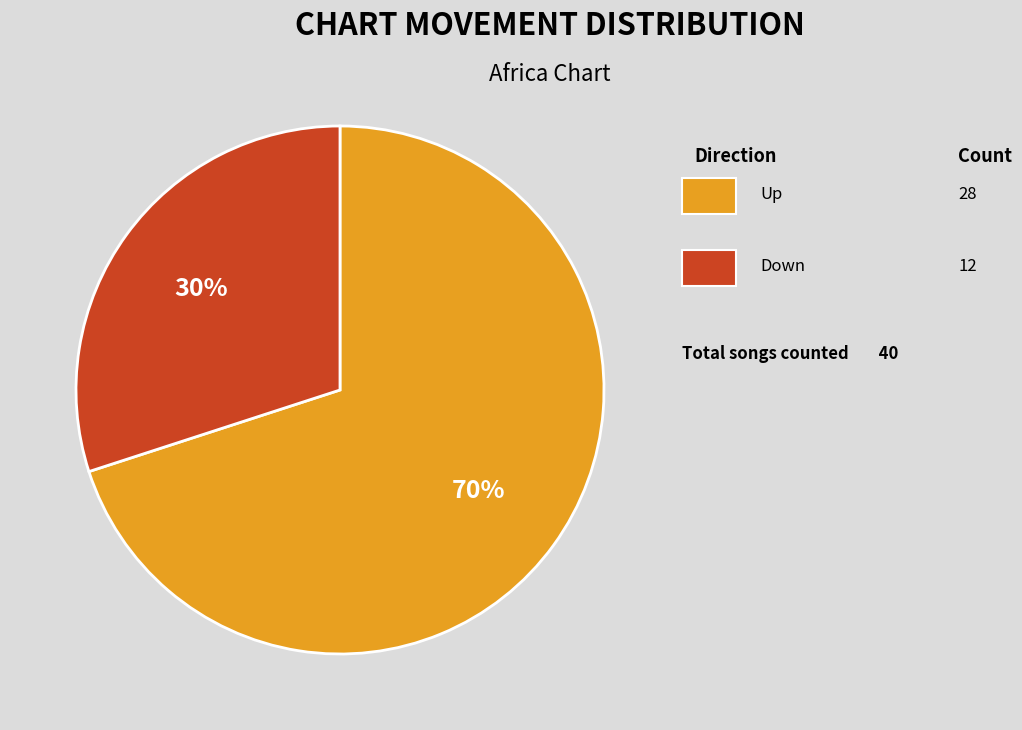

Does any single category account for the majority?

Yes